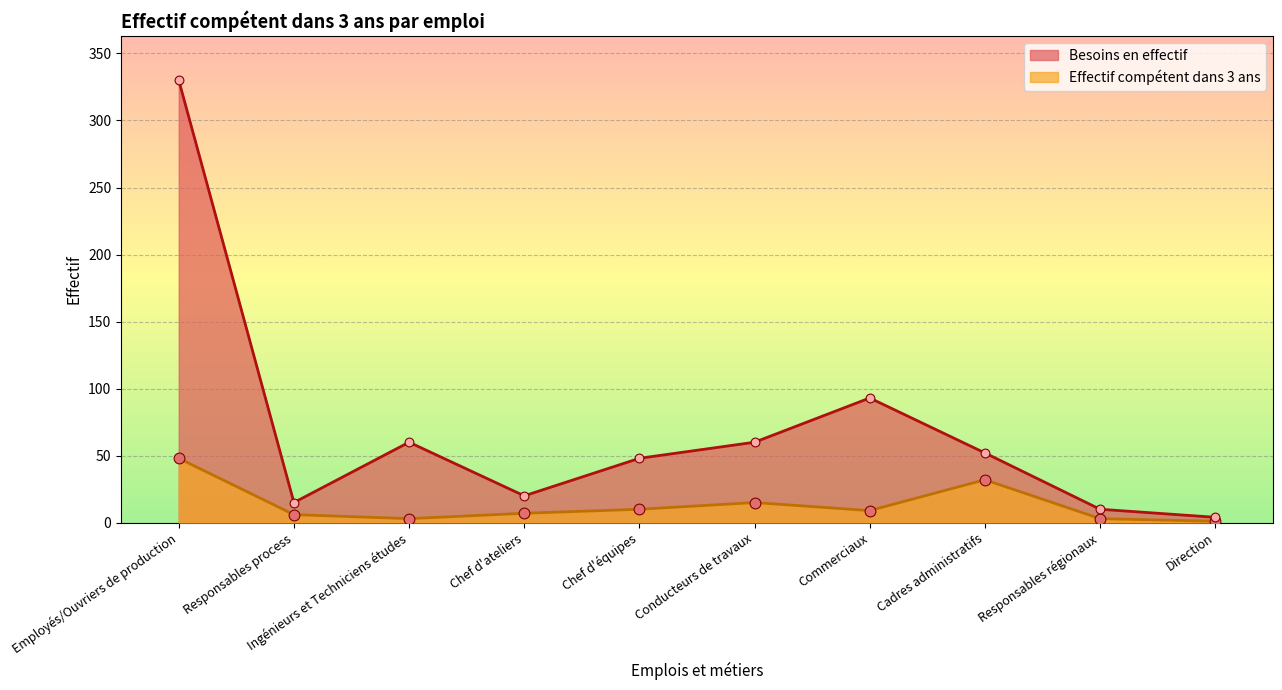

Which has a higher value, Conducteurs de travaux or Employés/Ouvriers de production?

Employés/Ouvriers de production